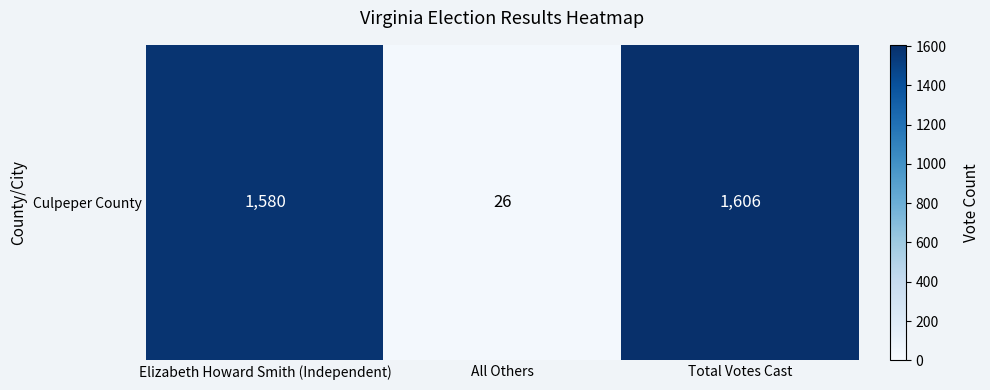

Rank the categories by value from highest to lowest.

Total Votes Cast, Elizabeth Howard Smith (Independent), All Others